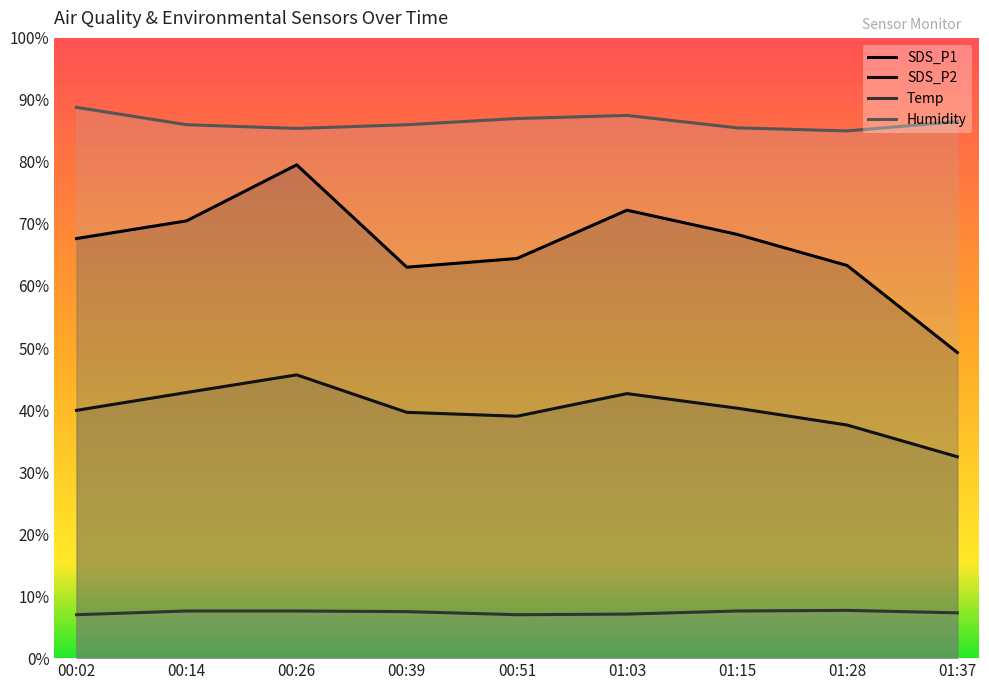

At which category is the sum across all series the highest?

00:26